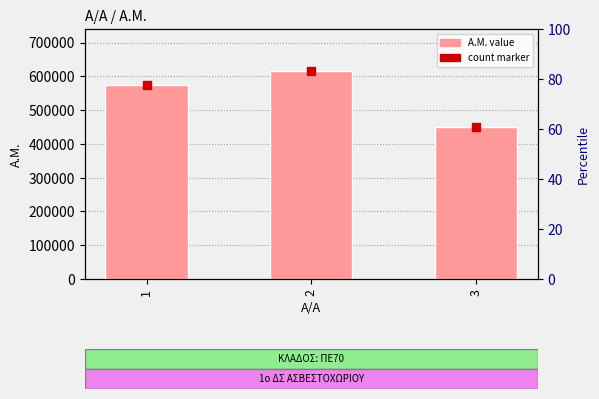

Count the number of categories in the chart.

3